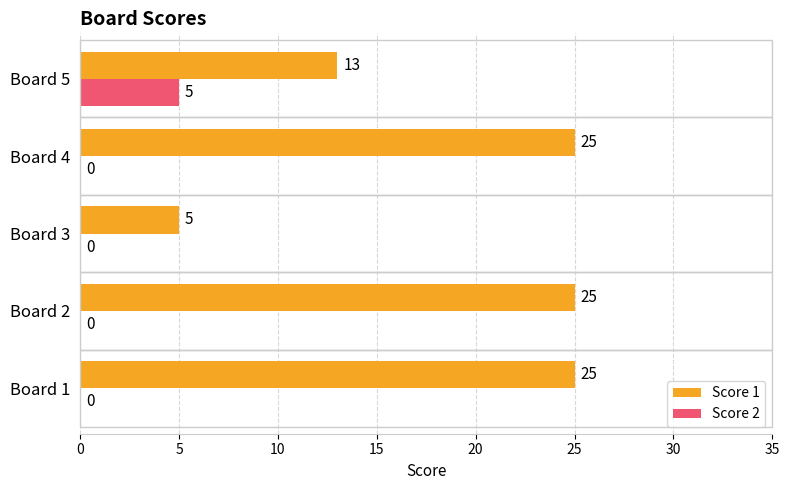

What are all the series names shown in the legend?

Score 1, Score 2